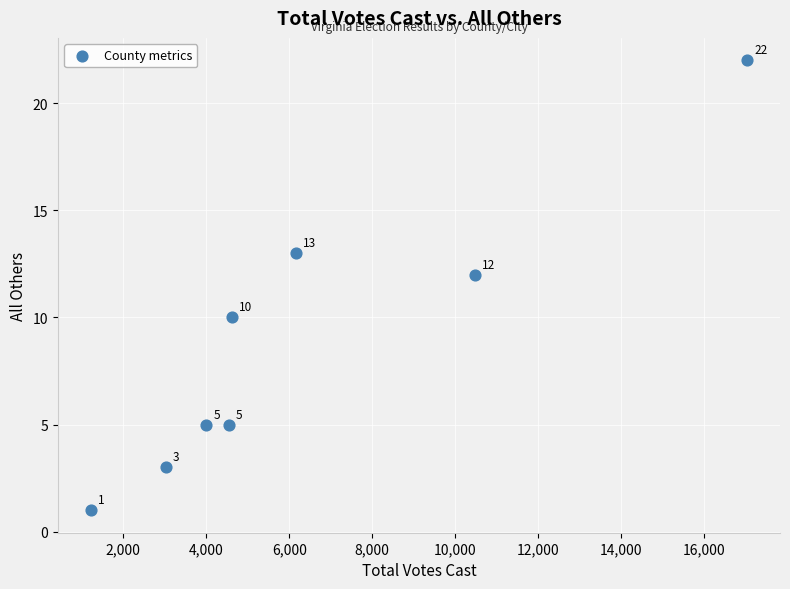

What is the range of X values (max minus min)?

15830